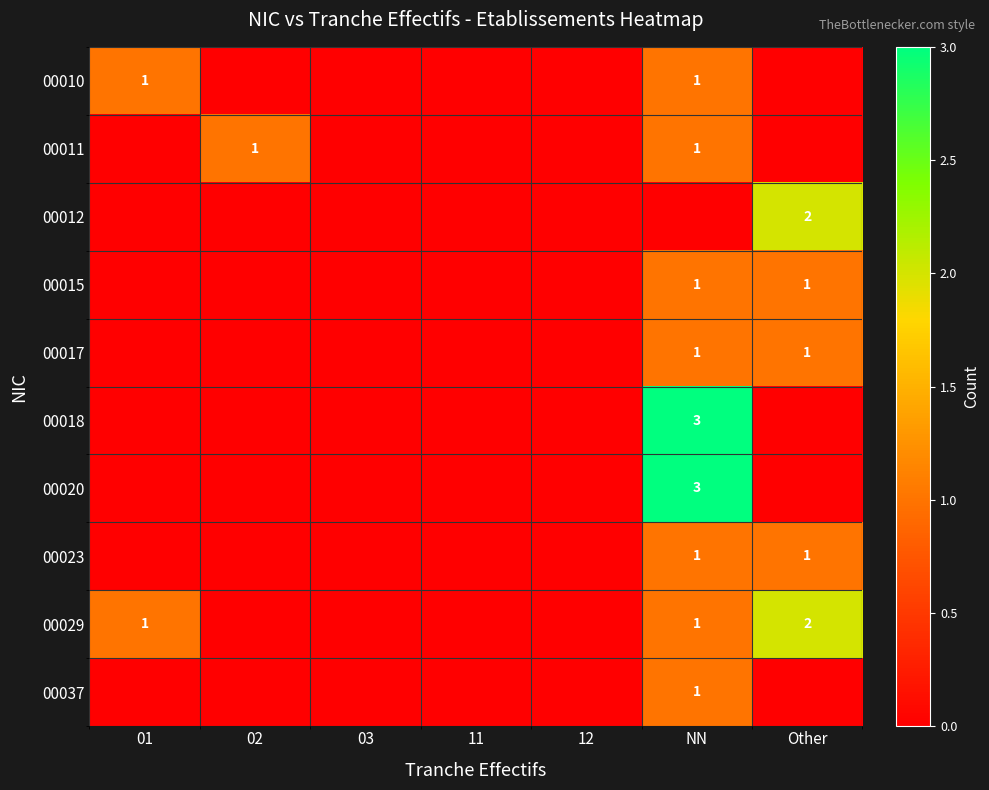

The 00015 series shows 1 at Other. True or false?

True